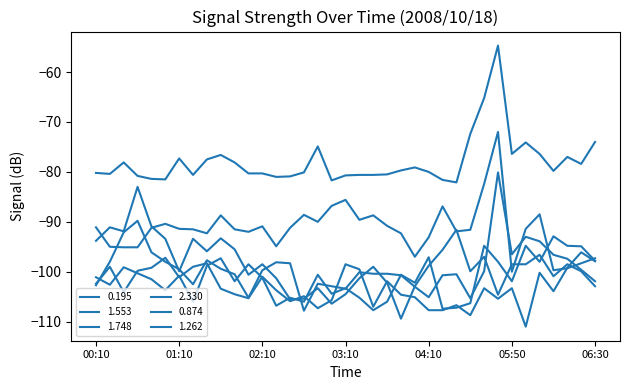

How many lines are shown in the chart?

6